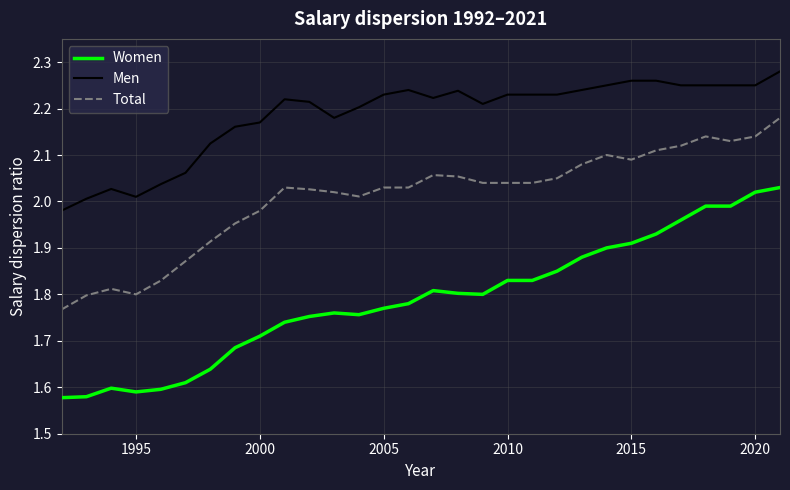

True or false: Women and Total intersect in this chart.

False